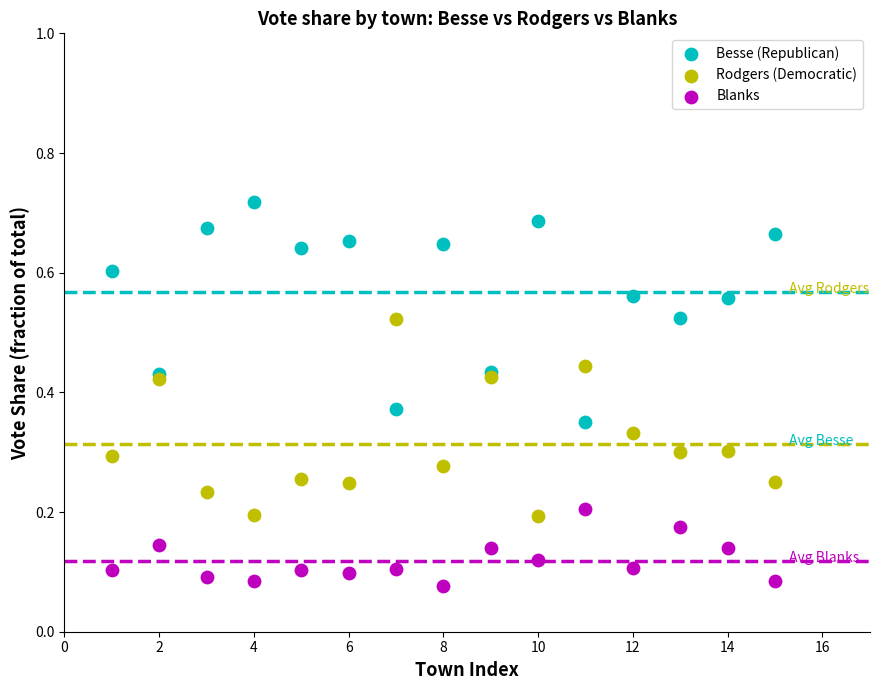

Which series reaches the maximum Y coordinate?

Besse (Republican)